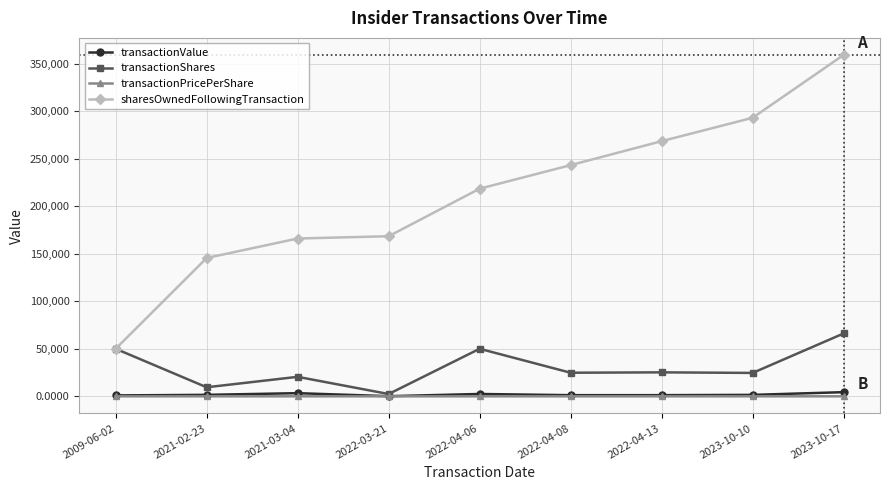

Which label corresponds to the largest value in the chart?

2023-10-17